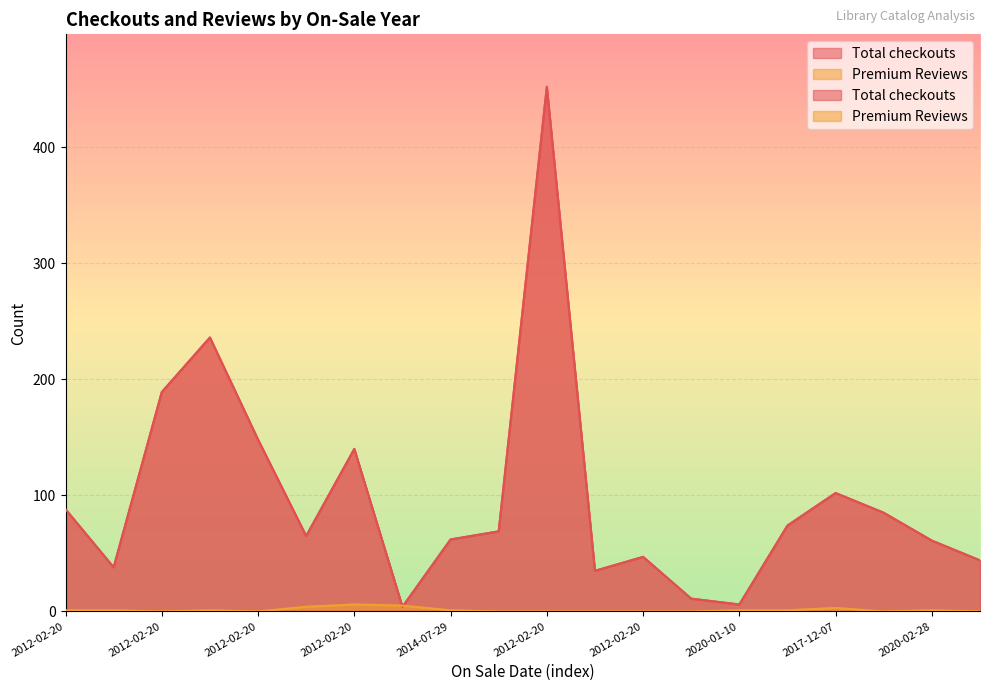

How many data points in Total checkouts are above 69?

9